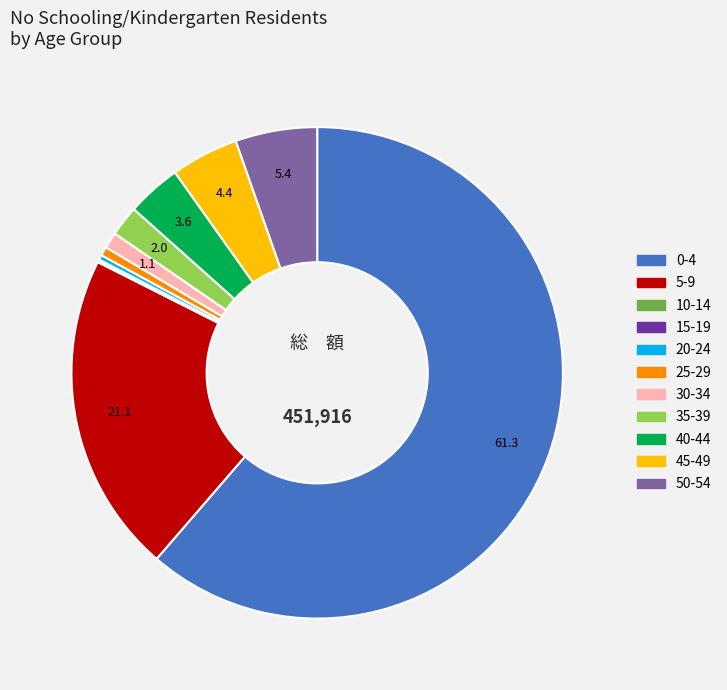

What is the largest slice in the pie chart?

0-4